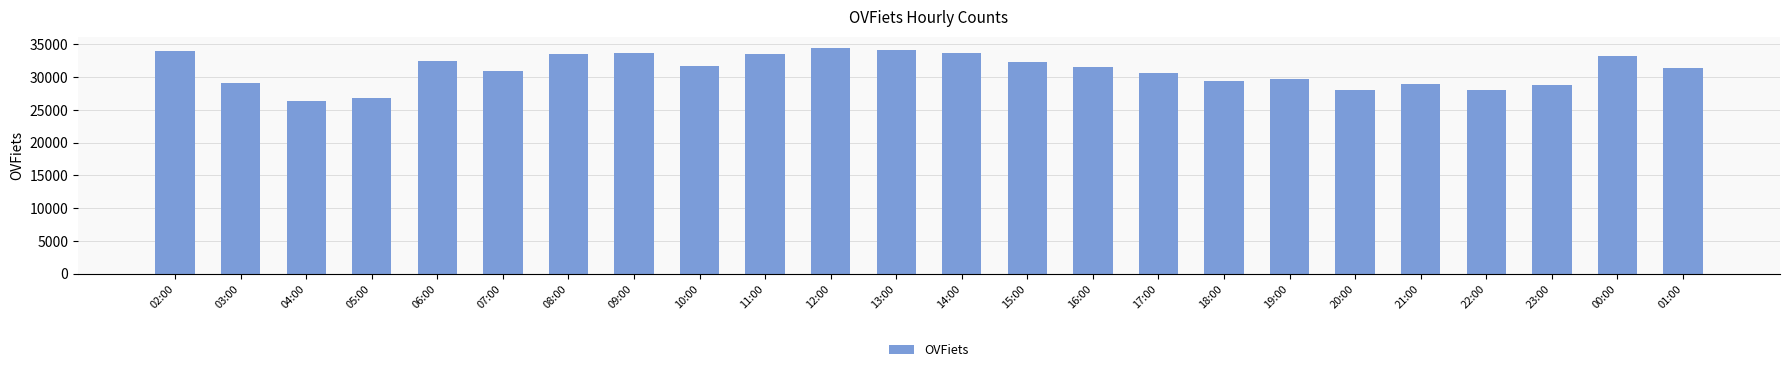

What is the minimum value shown in the chart?

26388